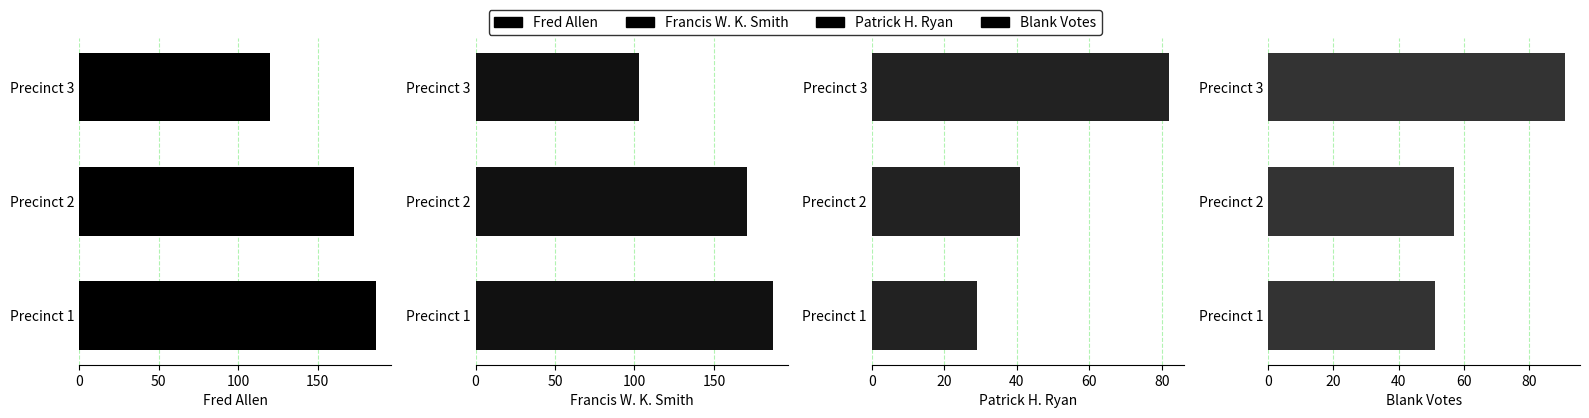

Read the Blank Votes value at Precinct 2, to the nearest 10.

60